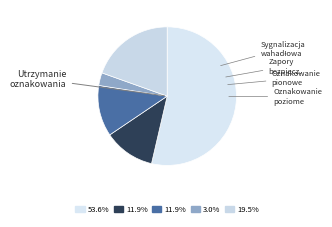

How many slices are in this pie chart?

5